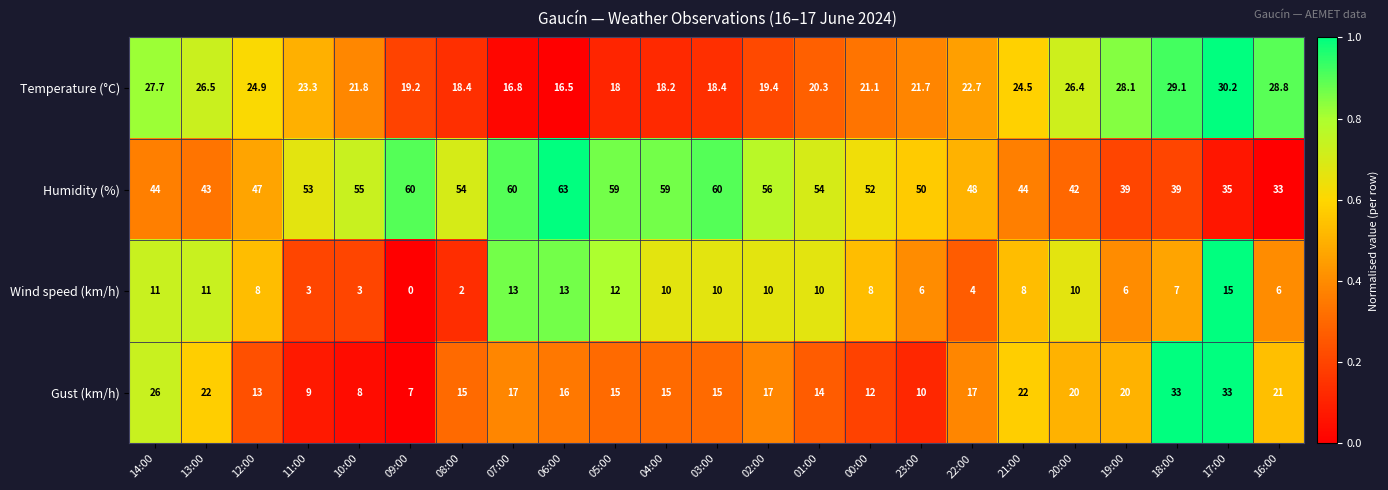

What is the average value of the Wind speed (km/h) series?

8.1